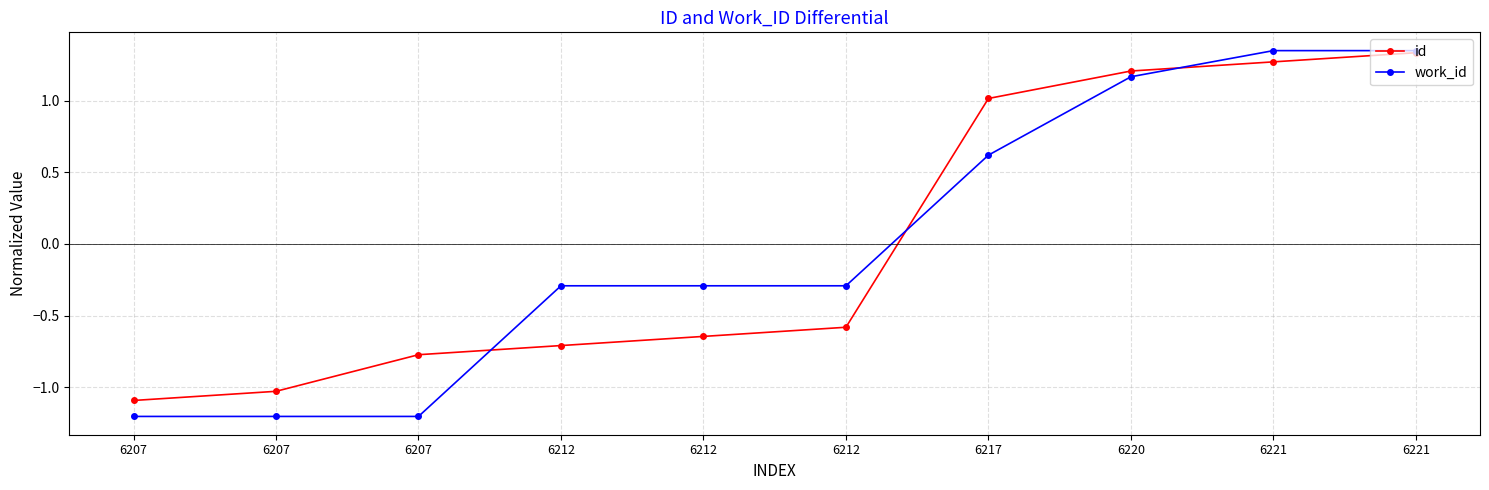

What is the difference between the maximum and minimum values in the work_id series?

2.6